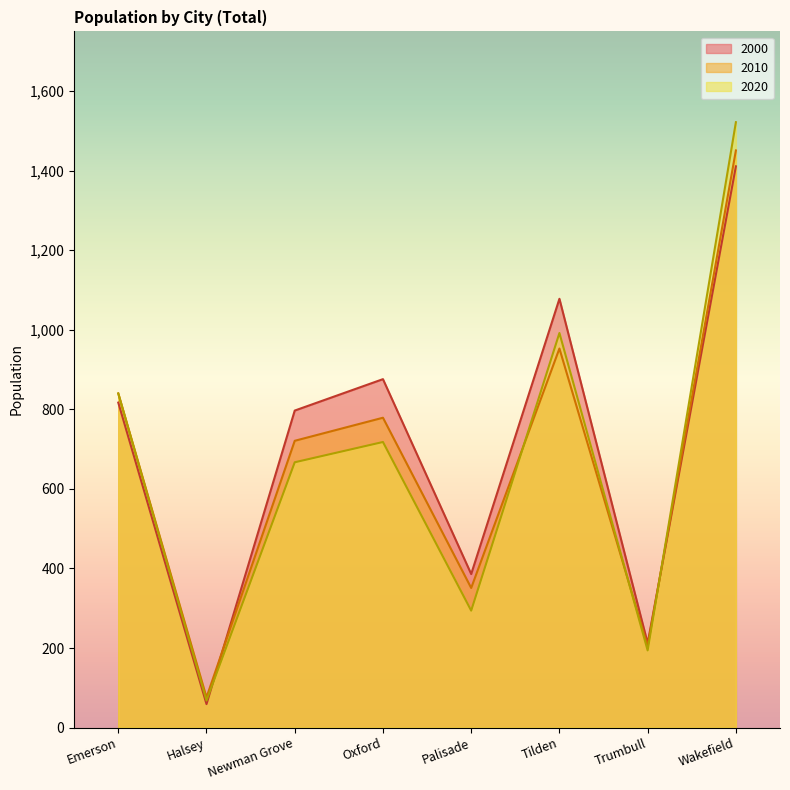

What is the difference between the maximum and minimum values in the 2020 series?

1454